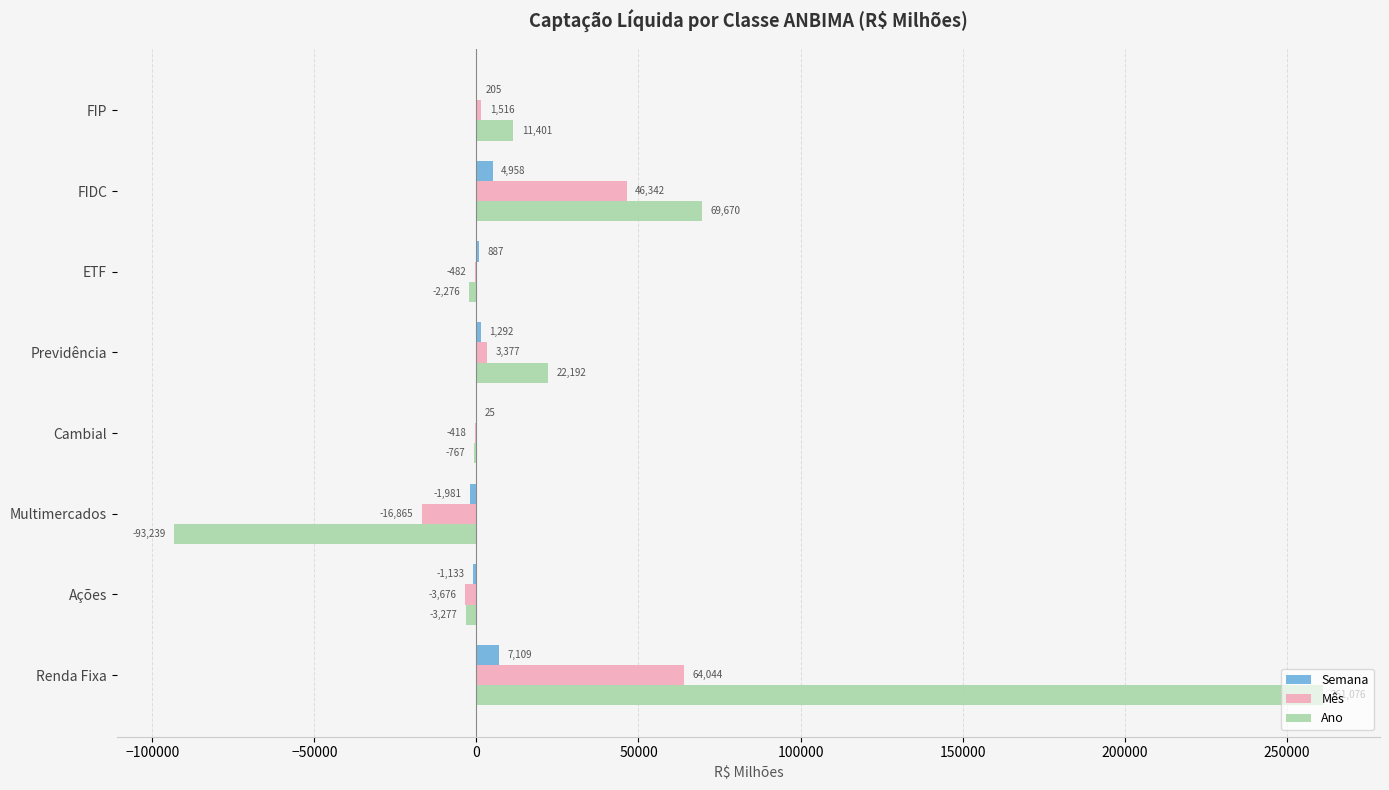

How many series are shown in this chart?

3